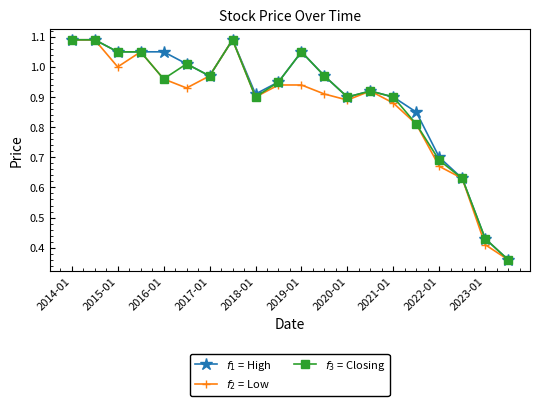

At how many categories does at least one series exceed 0?

20